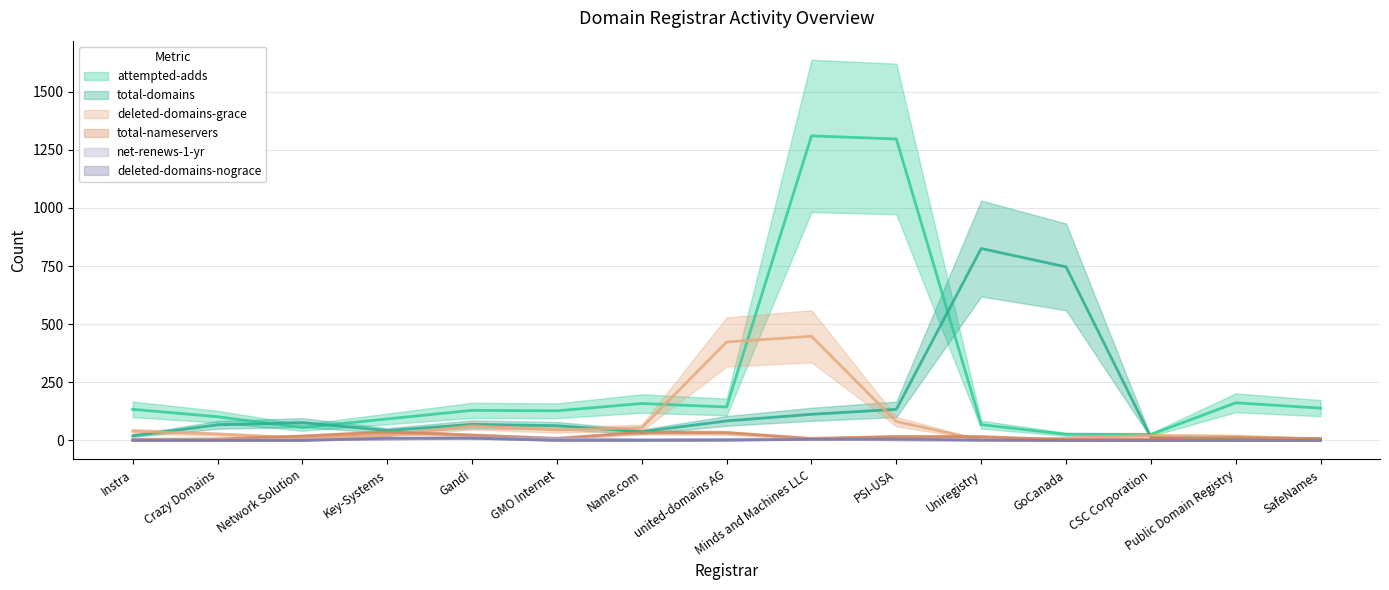

In deleted-domains-grace, how many points are higher than both neighbors (excluding endpoints)?

3